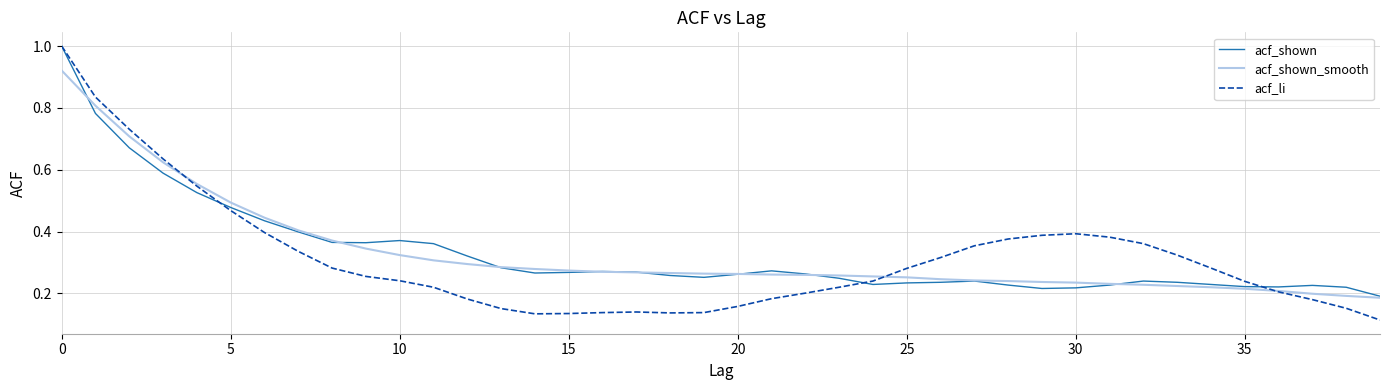

What is the maximum value shown in the chart?

1.0